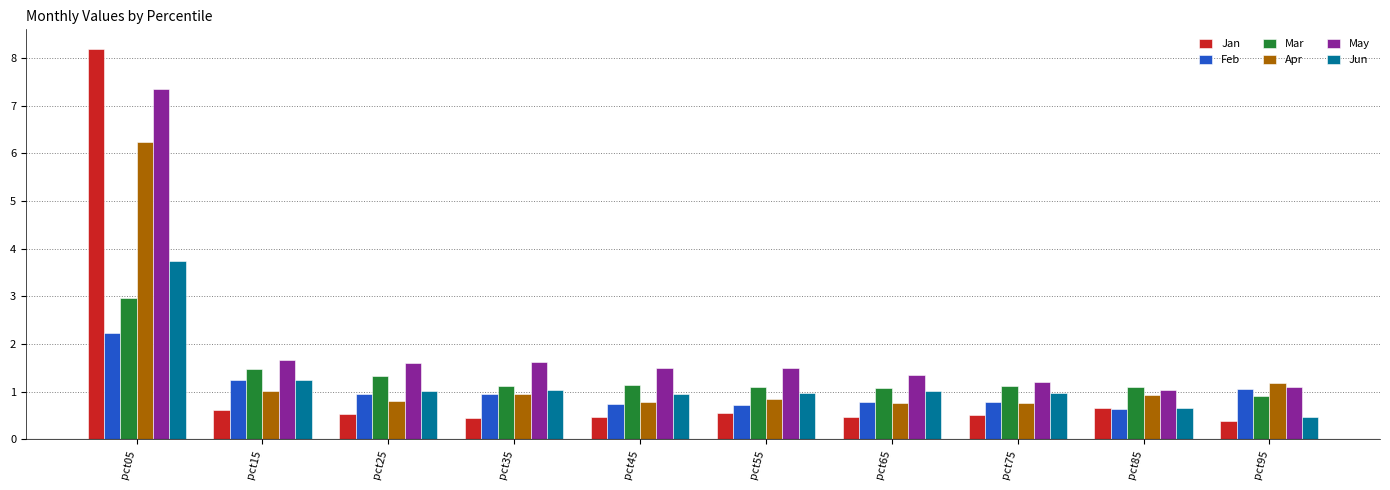

Which series has the widest spread of values?

Jan